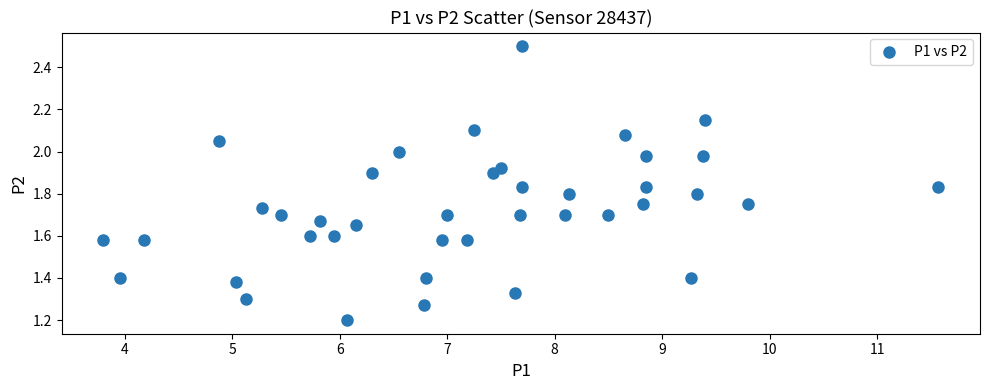

What is the range of X values (max minus min)?

7.8